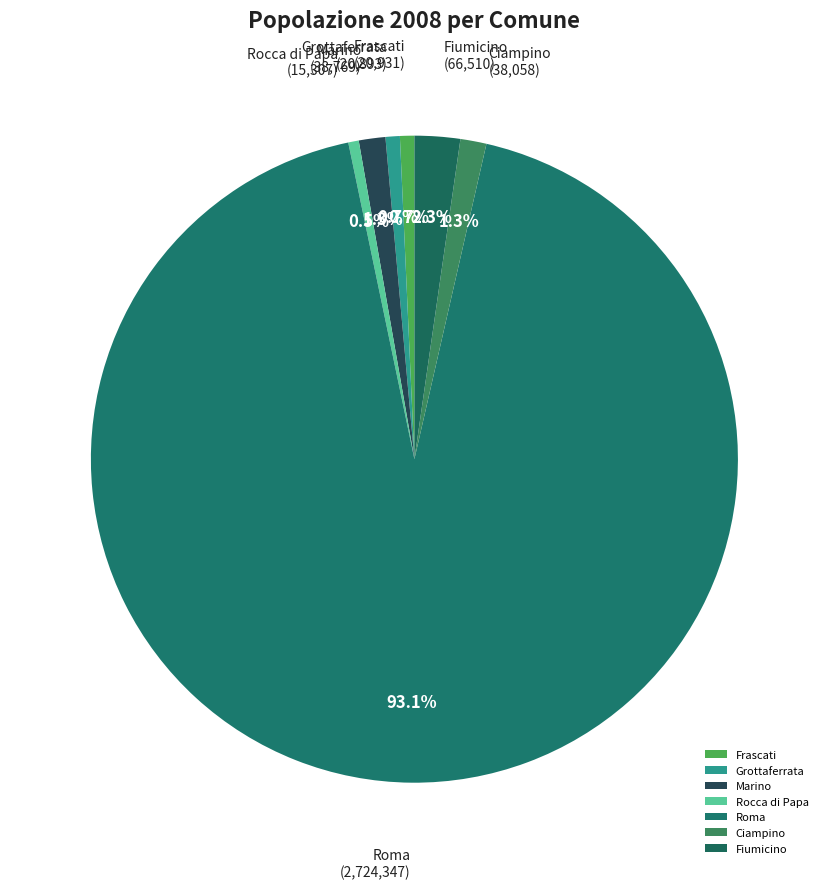

Between Fiumicino and Frascati, which is larger?

Fiumicino